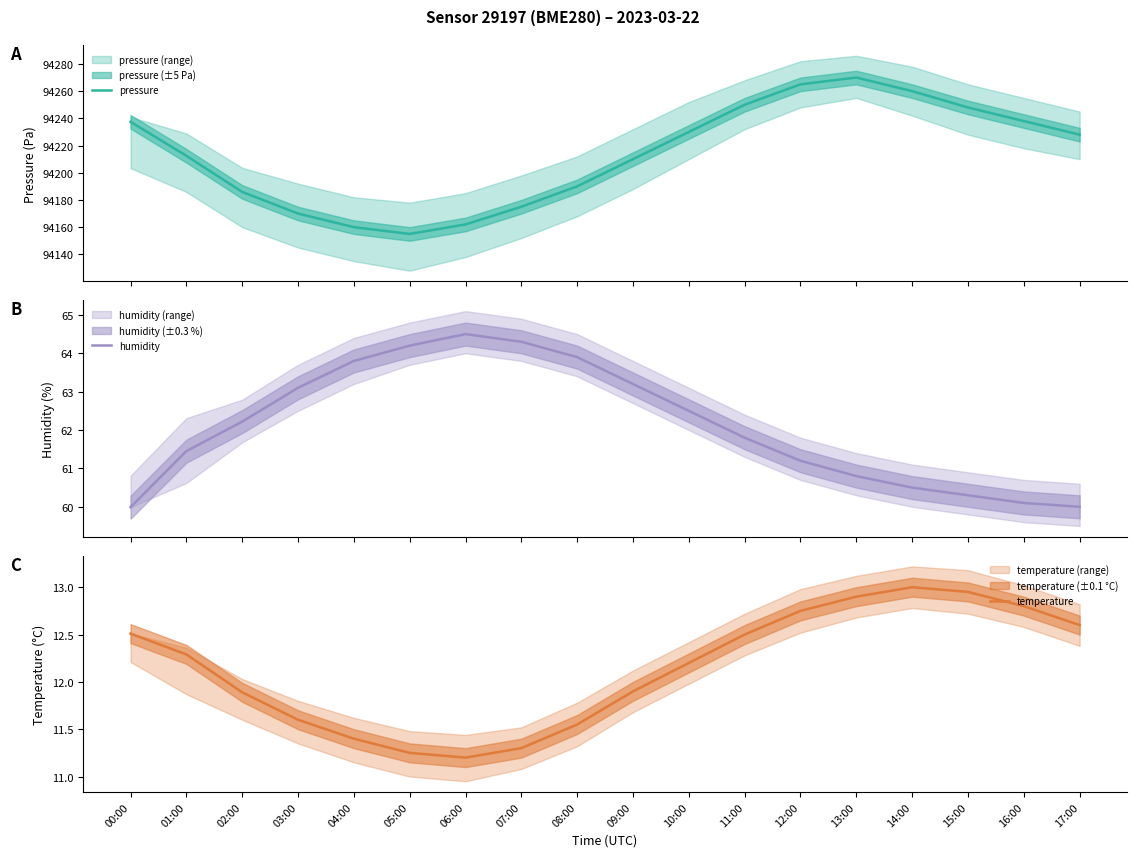

In temperature, how many points are higher than both neighbors (excluding endpoints)?

1